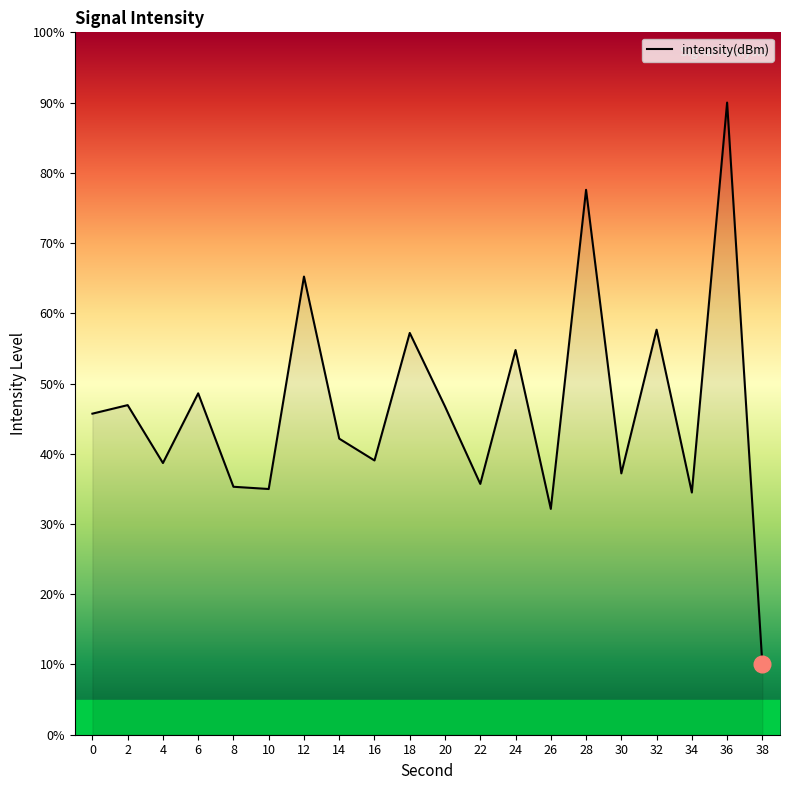

What is the maximum value shown in the chart?

90.0